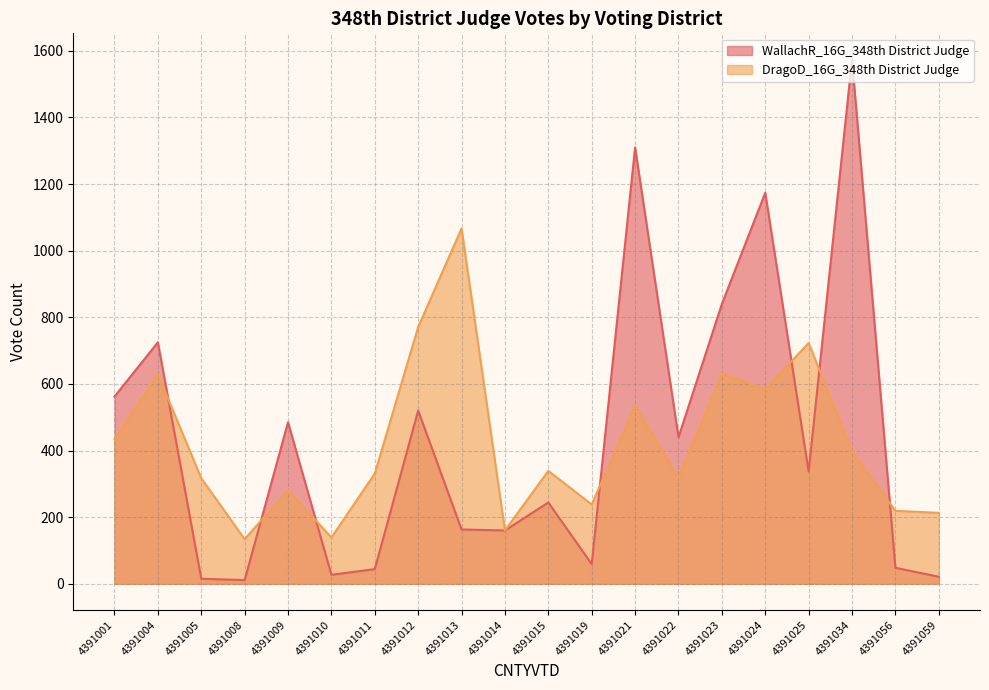

How many data points does each series have?

20